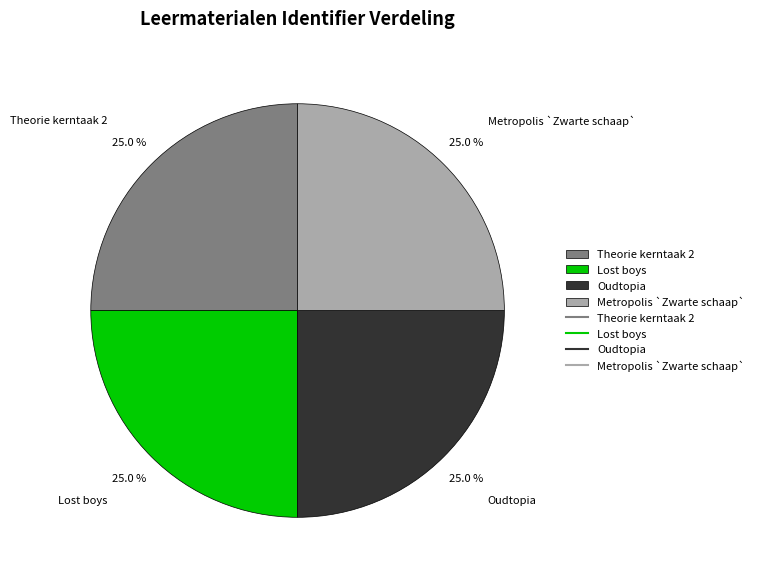

To the nearest percent, what percentage of the pie is Lost boys?

25%